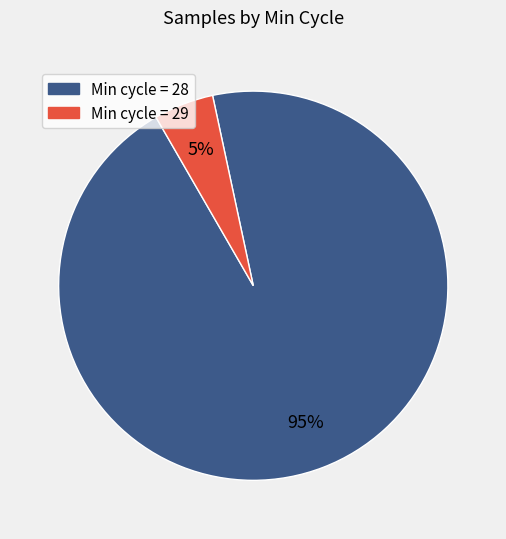

How many slices are in this pie chart?

2